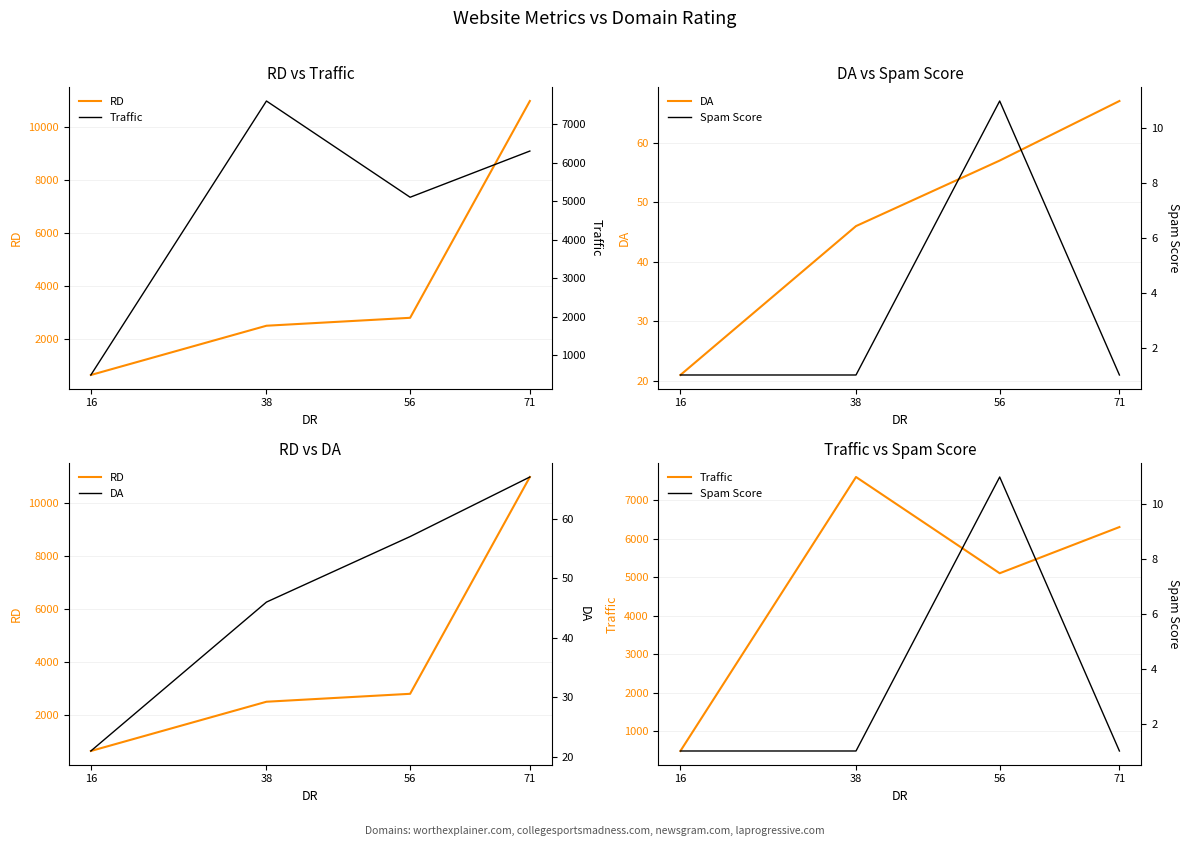

What is the difference between the RD values at 38 and 16?

1863